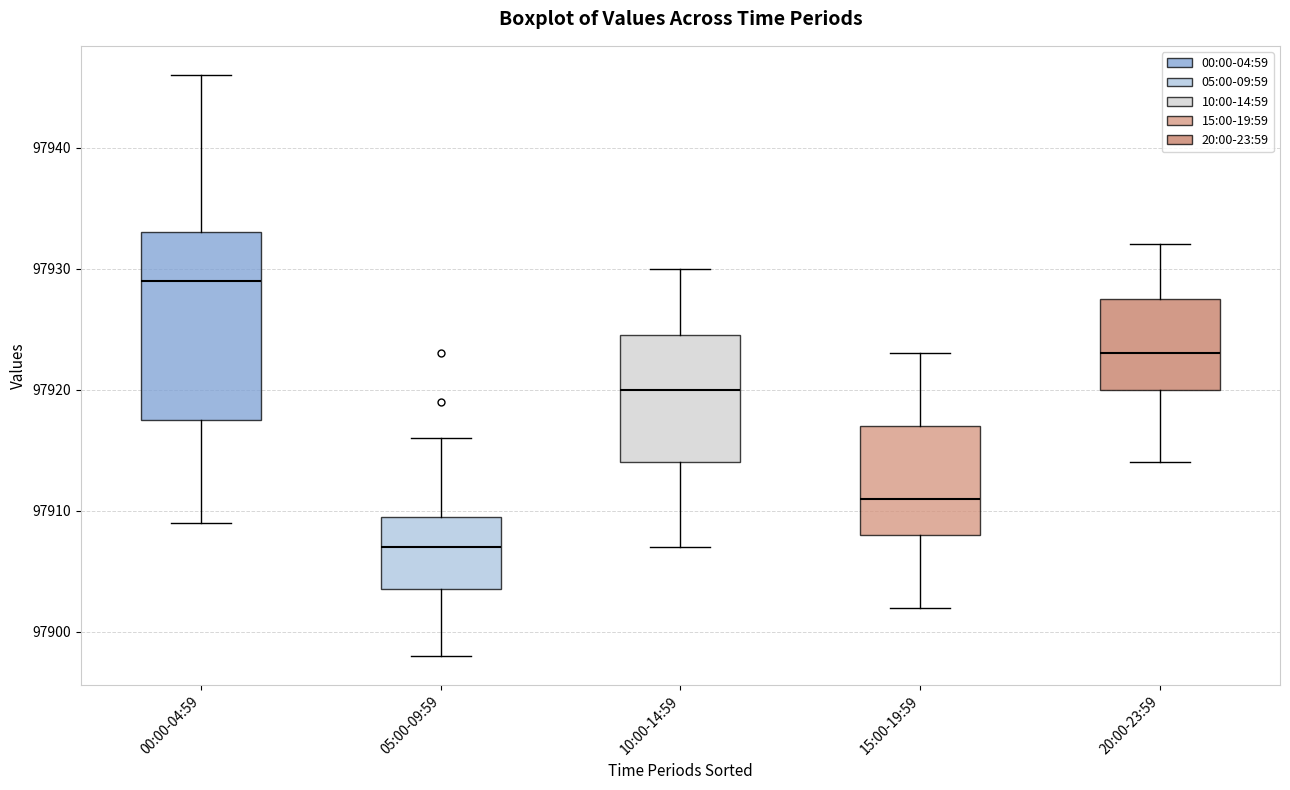

Which box has the lowest median line?

05:00-09:59